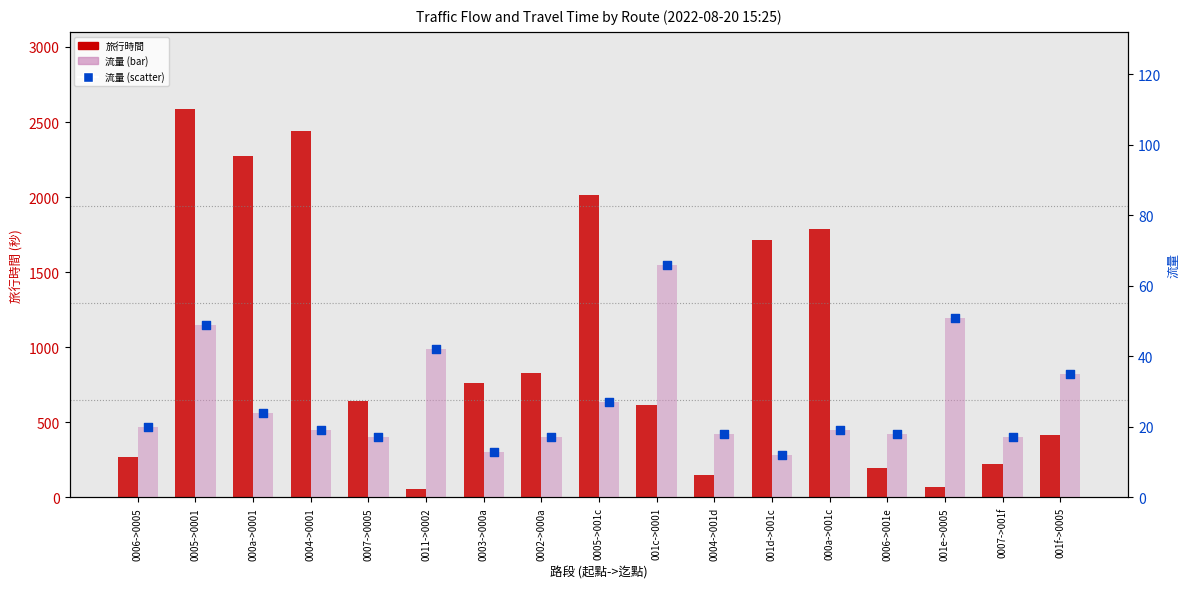

Which series contains the lowest Y value?

流量 (bar)